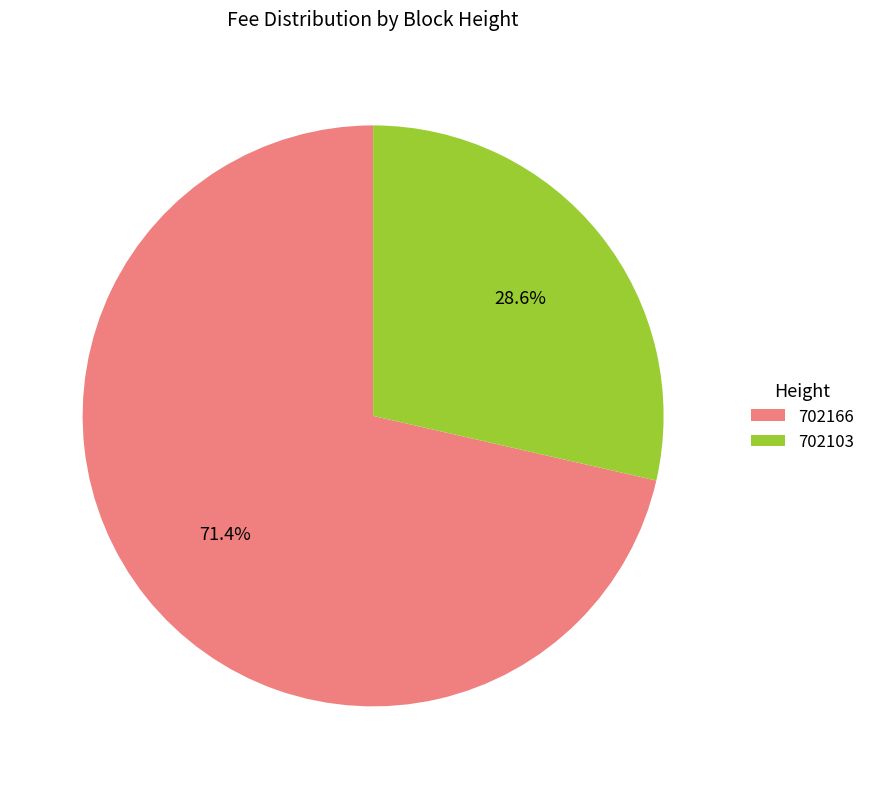

To the nearest percent, what is the average slice percentage?

50%